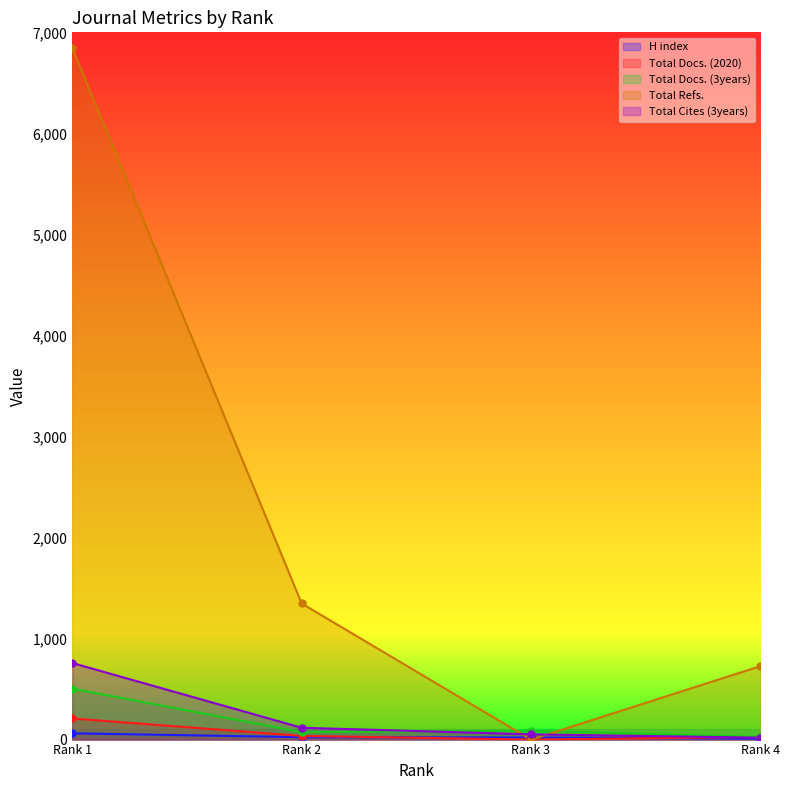

What is the total value across all series at Rank 3?

161